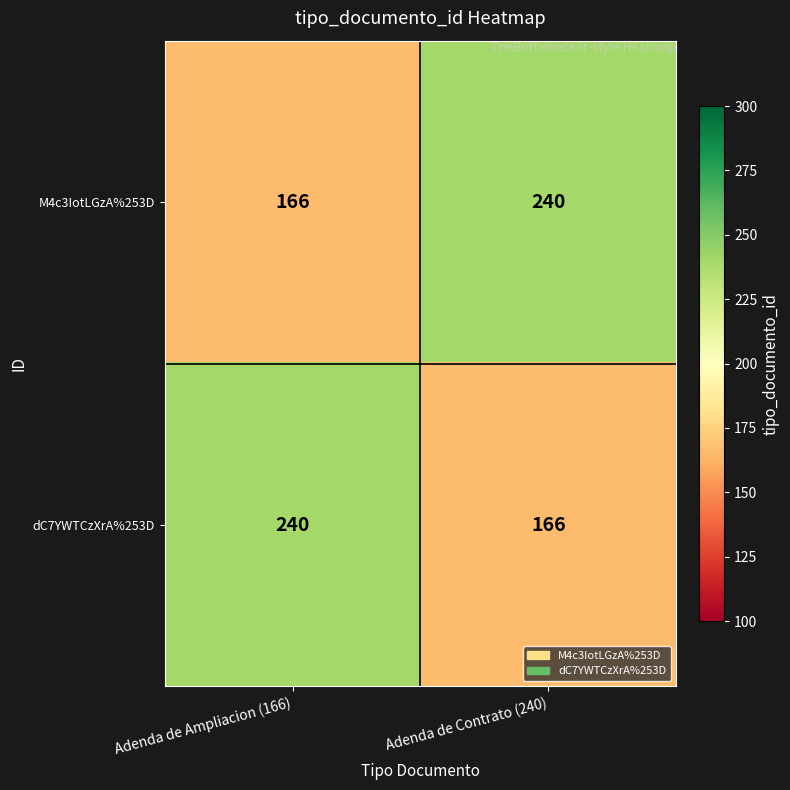

What is the total value across all series at Adenda de Contrato (240)?

406